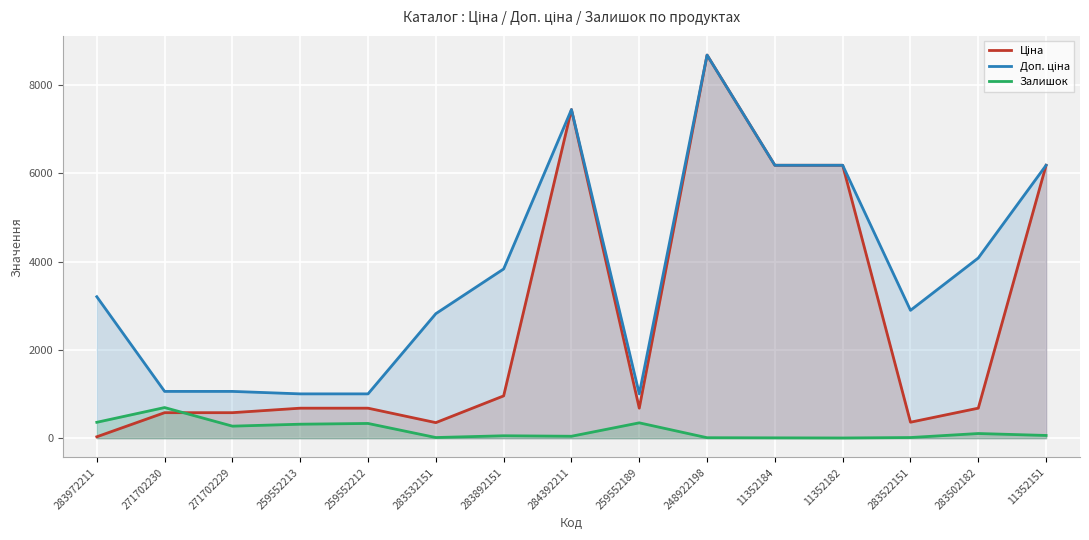

The value of Доп. ціна at 271702229 is 1704.6. True or false?

False